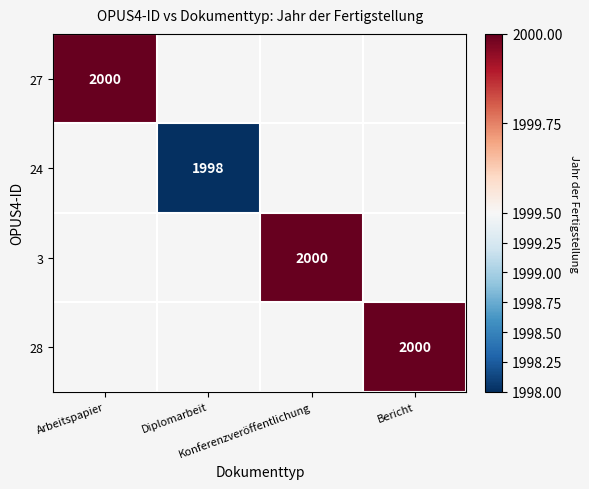

Is the value of 28 at Arbeitspapier greater than the value of 24 at Diplomarbeit?

No